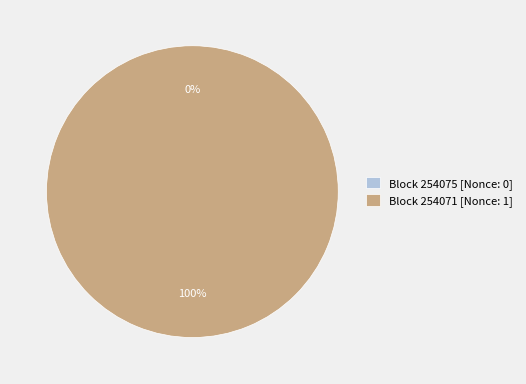

How many segments does this pie chart have?

2